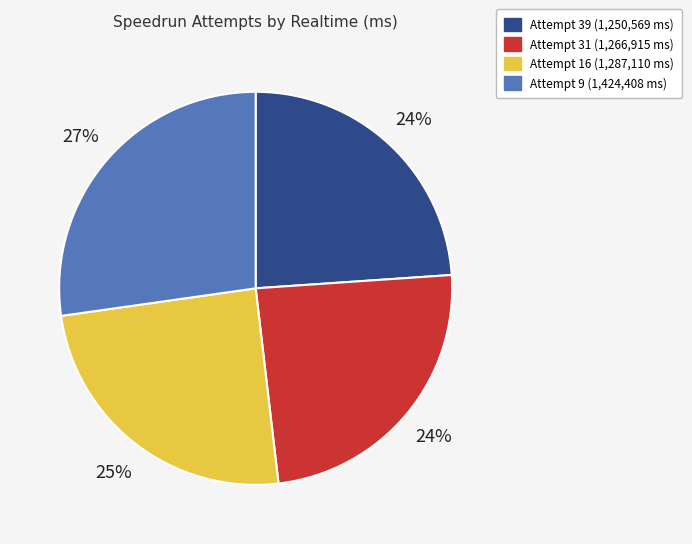

To the nearest percent, what portion does Attempt 16 represent?

25%